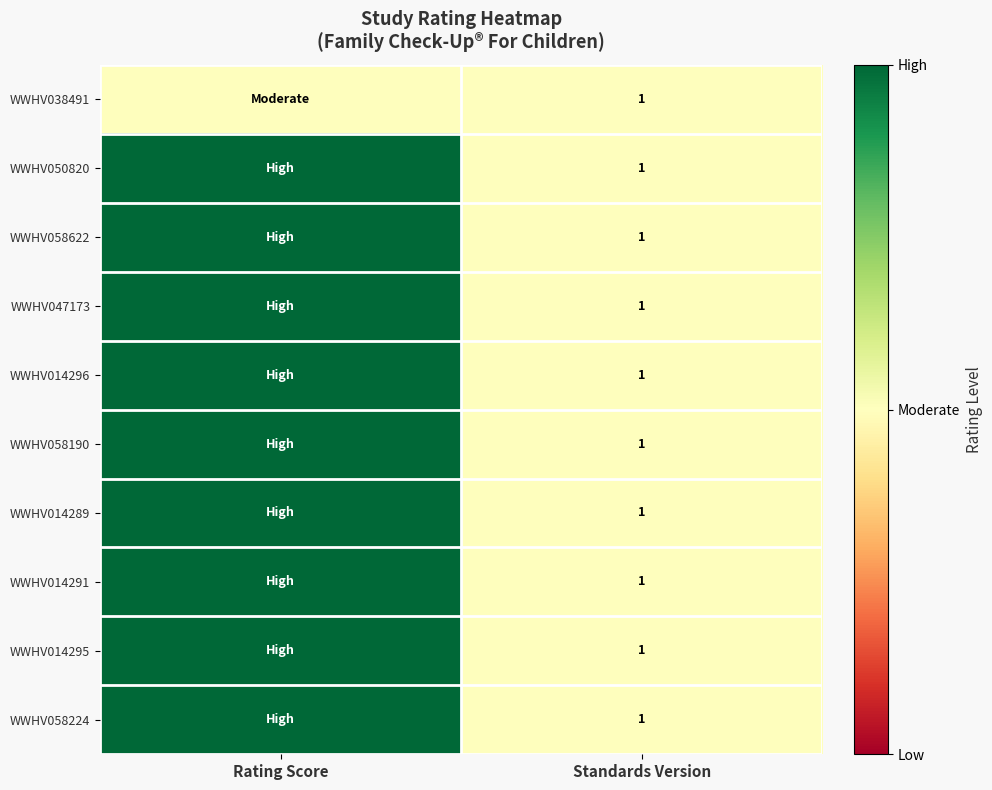

The WWHV014295 series shows 2 at Standards Version. True or false?

False